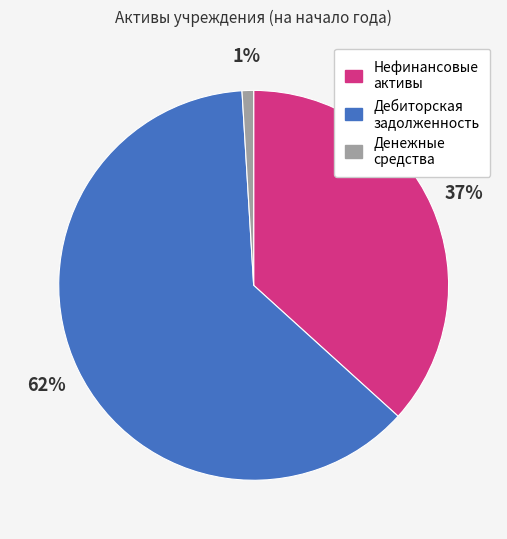

Count the number of slices in the pie.

3